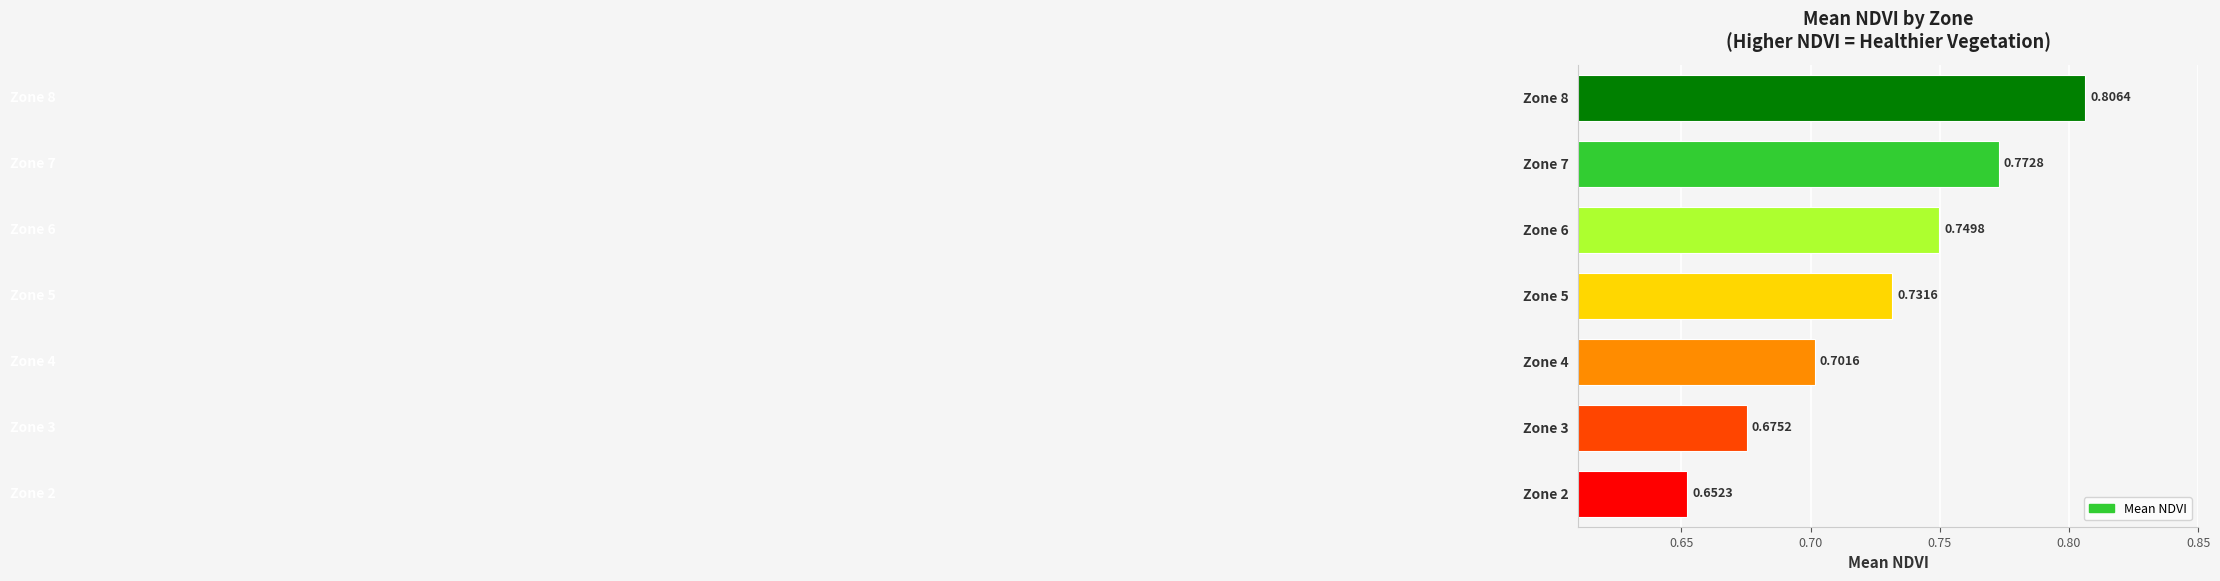

Rank the categories by value from highest to lowest.

Zone 8, Zone 7, Zone 6, Zone 5, Zone 4, Zone 3, Zone 2